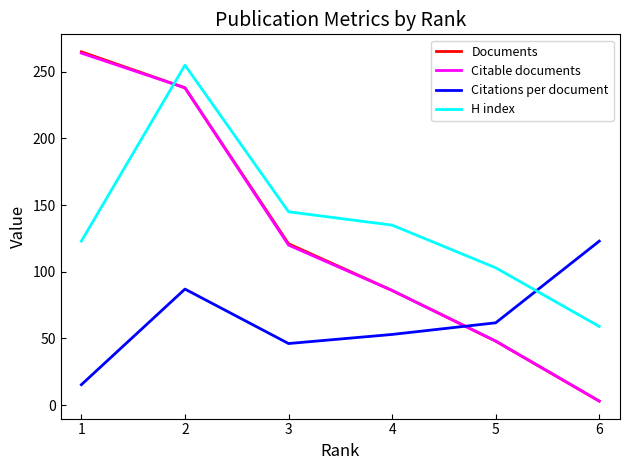

Reading left to right, what are all the values shown in this chart?

Documents: 1=265.0	2=238.0	3=121.0	4=86.0	5=48.0	6=3.0
Citable documents: 1=264.0	2=238.0	3=120.0	4=86.0	5=48.0	6=3.0
Citations per document: 1=15.3	2=87.0	3=46.2	4=53.0	5=61.7	6=123.0
H index: 1=123.0	2=255.0	3=145.0	4=135.0	5=103.0	6=59.0